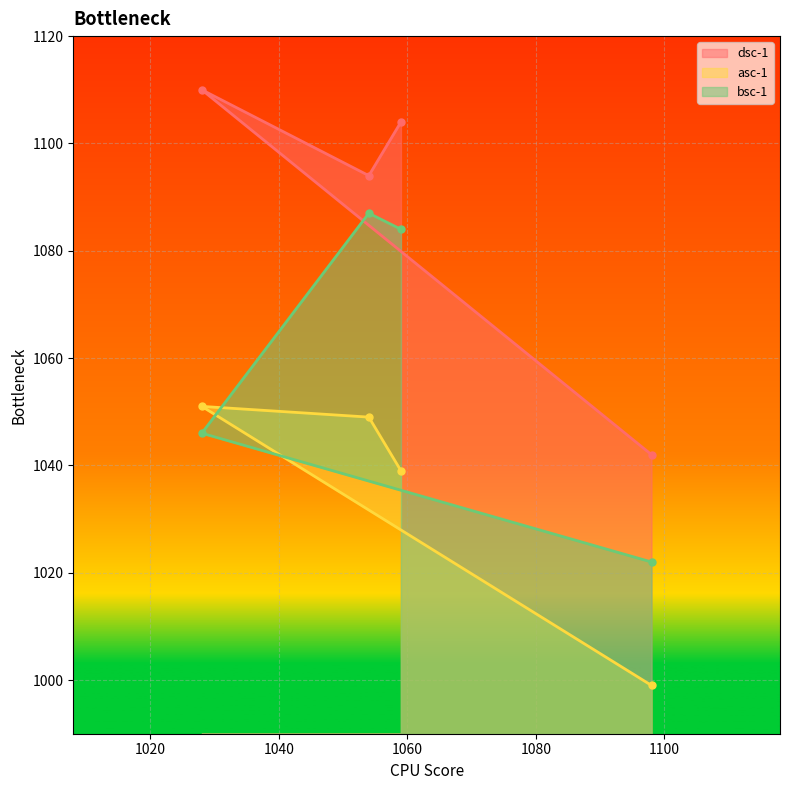

The value of asc-1 at 1028 is 1051. True or false?

True